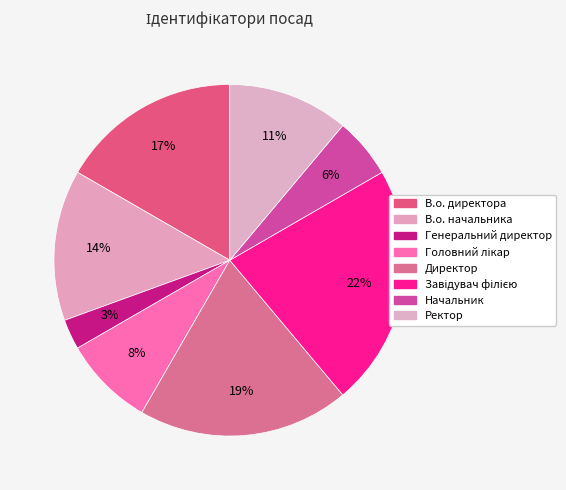

Does Ректор represent more than half of the total?

No